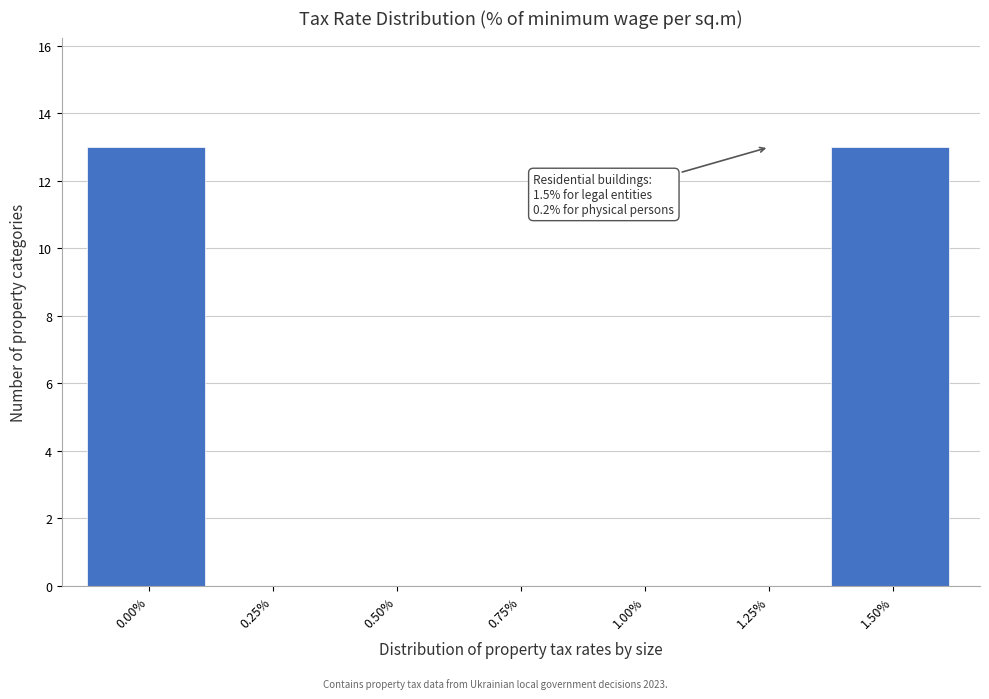

Reading left to right, transcribe all the data shown in this chart.

0.00%=13	0.25%=0	0.50%=0	0.75%=0	1.00%=0	1.25%=0	1.50%=13